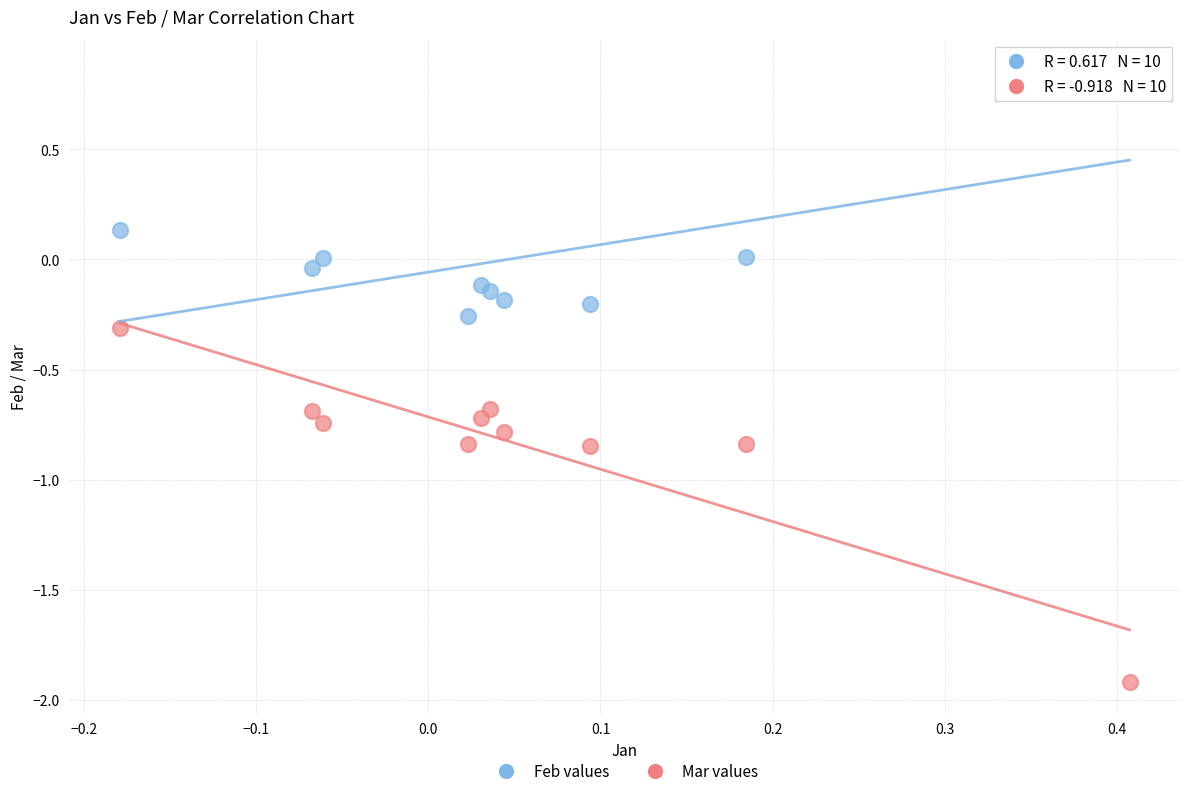

Which series reaches the maximum Y coordinate?

Feb values